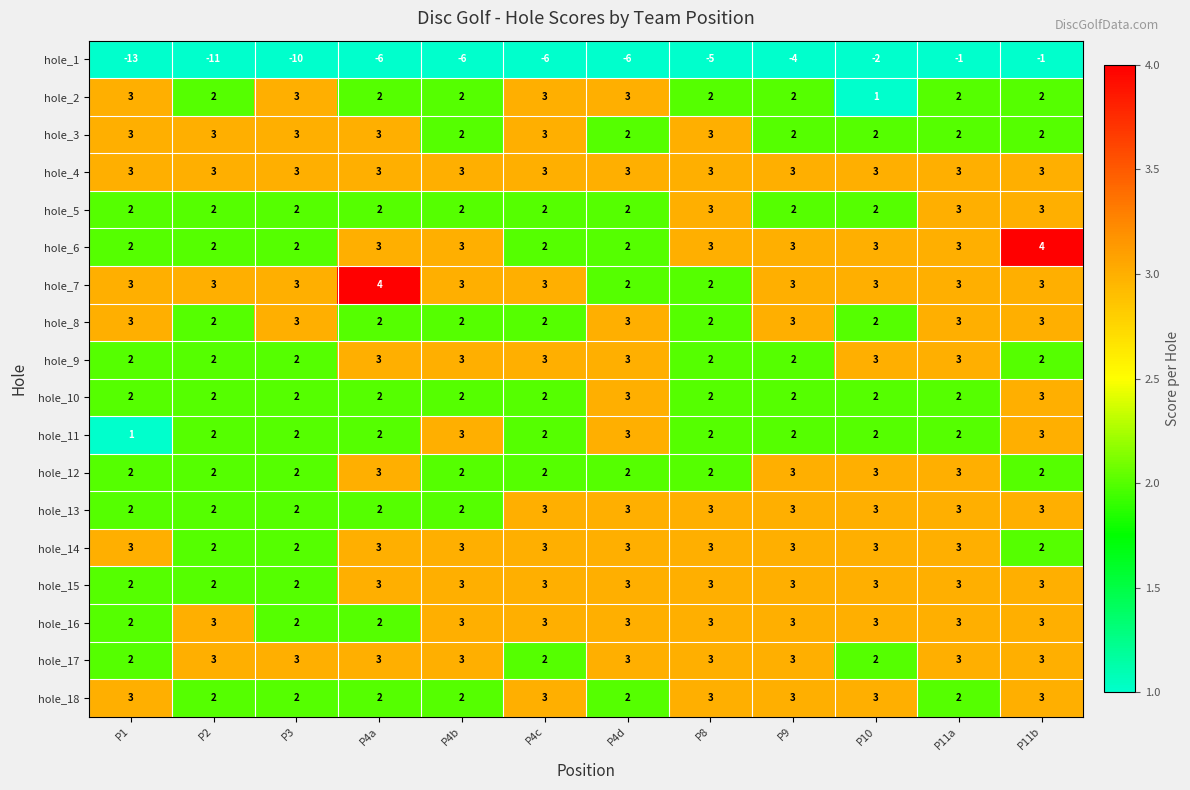

At which category is the sum across all series the highest?

P11b